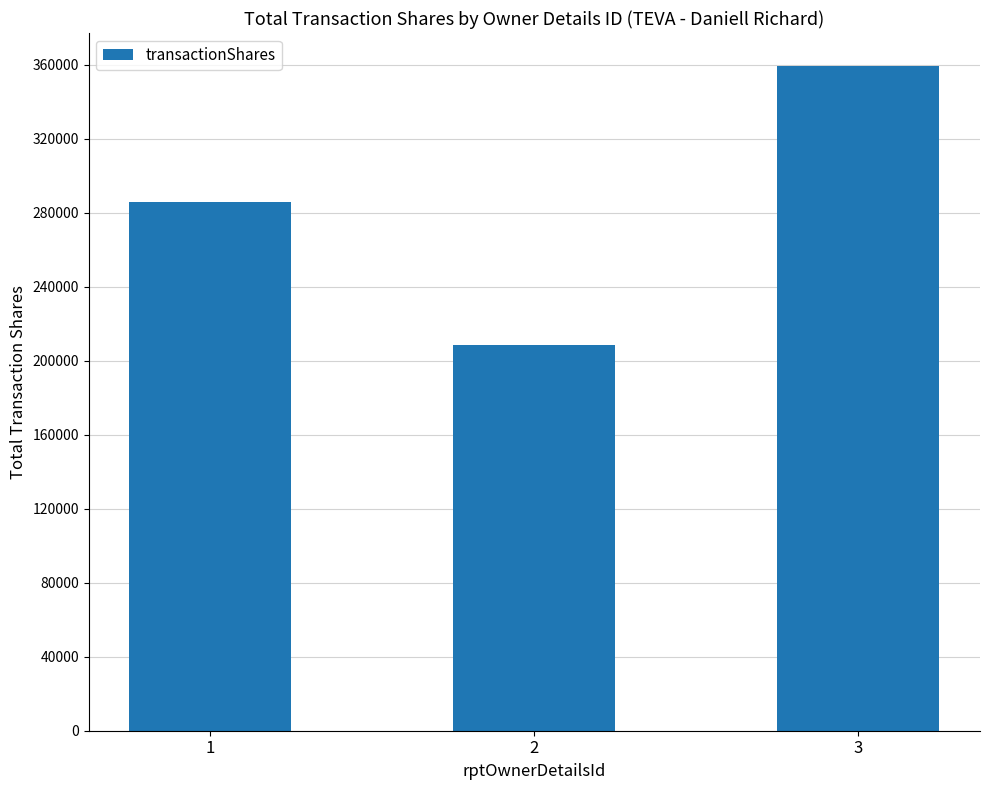

What is the value of the 3rd bar from the left?

359153